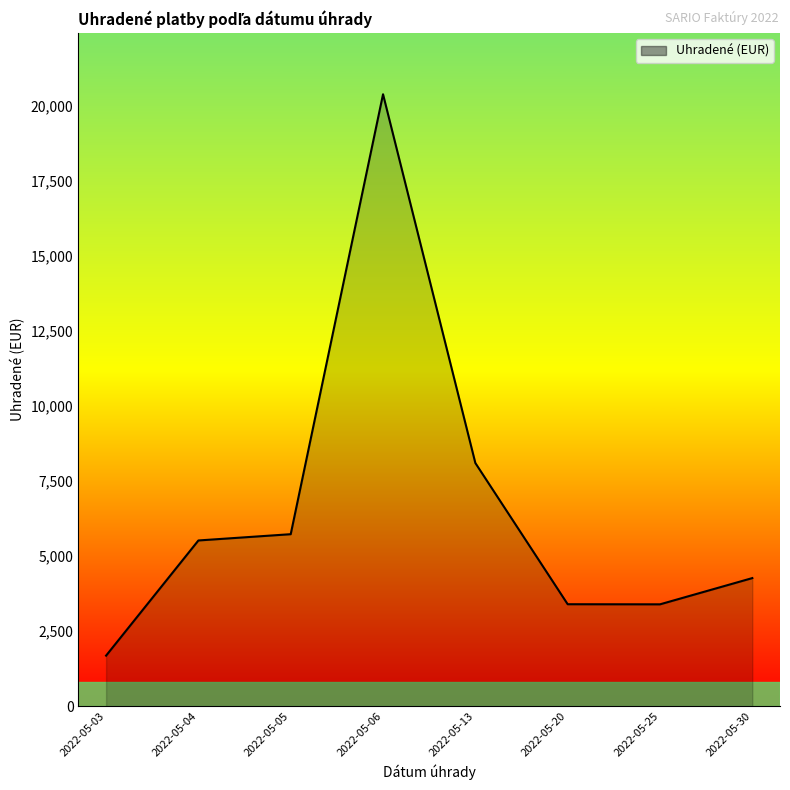

True or false: the data shows 1485.5 at 2022-05-20.

False